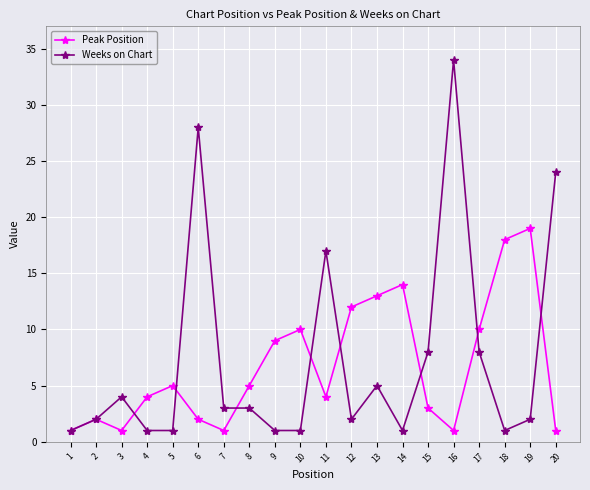

How many interior local peaks does the Peak Position series have?

5